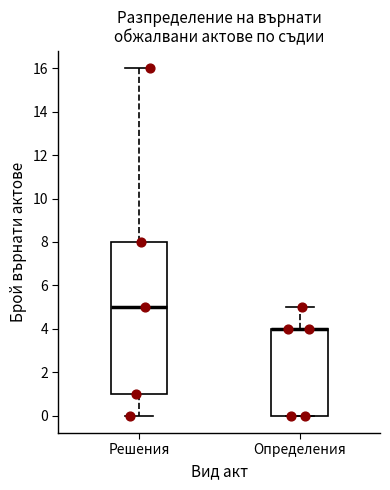

Reading left to right, transcribe this box plot: for each box, give where its median line is, the range the box spans, and where its two whiskers end, as read against the y-axis. The values are not printed on the chart, so give them approximately, as read against the axis.

Решения: median 5, box 1 to 8, whiskers 0 to 16
Определения: median 4 (drawn on the box's upper edge), box 0 to 4, whiskers 0 to 5